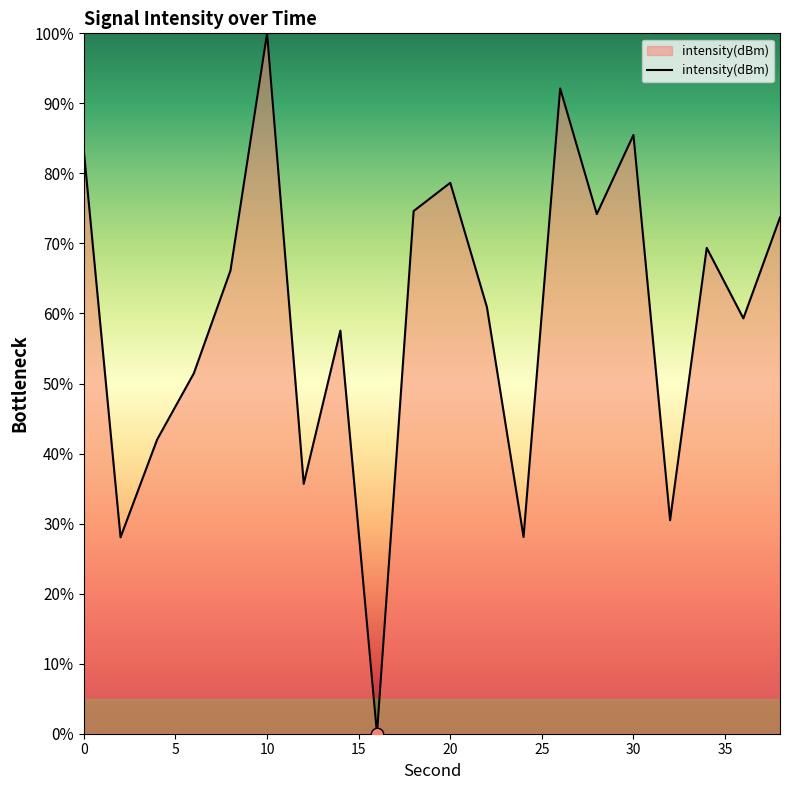

What is the difference between the maximum and minimum values?

100.0